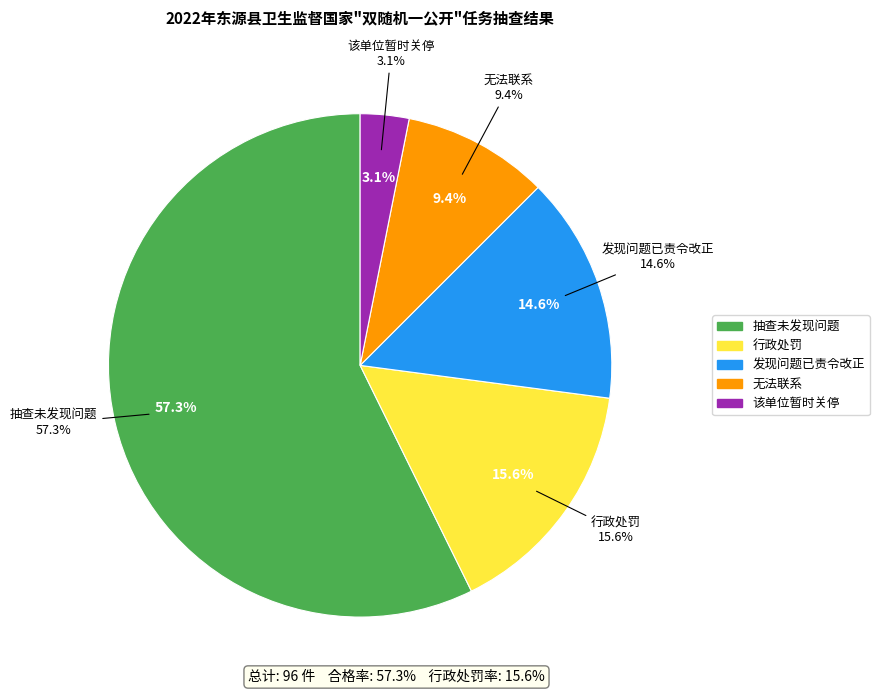

What portion of the pie excludes 抽查未发现问题?

42.7%